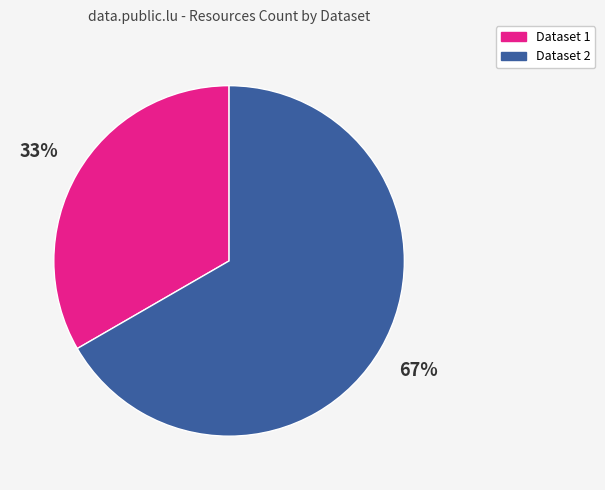

Is there any slice that represents more than half of the pie?

Yes